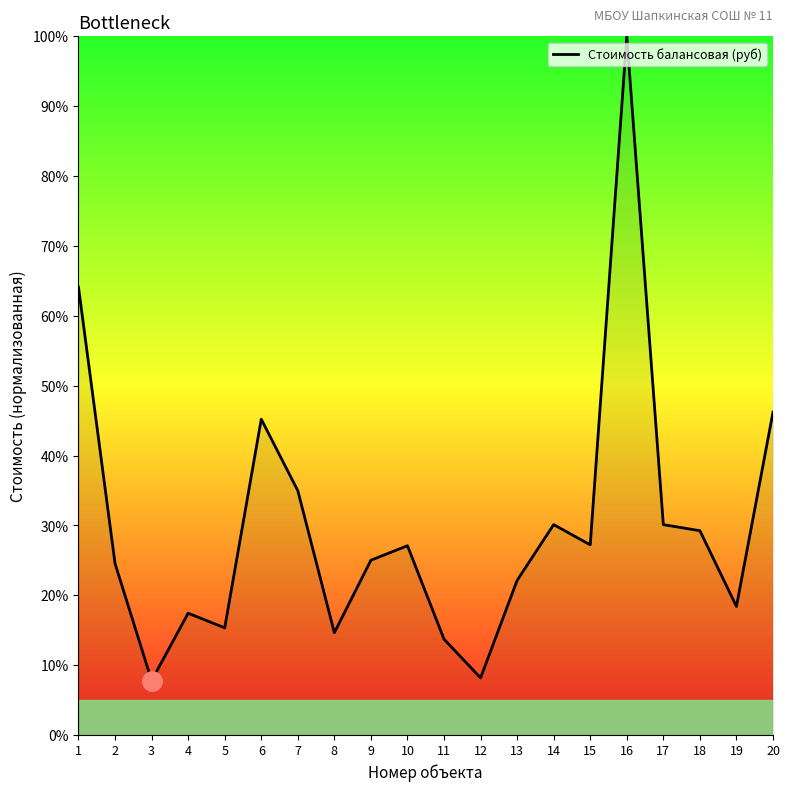

Approximately how many times larger is the value at 15 compared to 9?

1.1